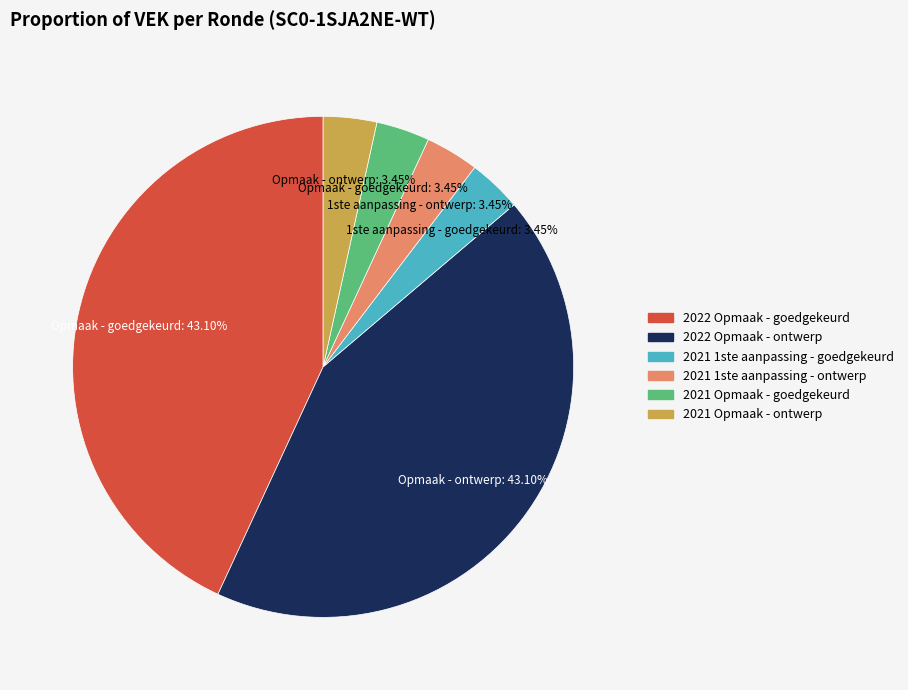

What is the ratio of the value at 2022 Opmaak - ontwerp to the value at 2021 1ste aanpassing - ontwerp?

12.5